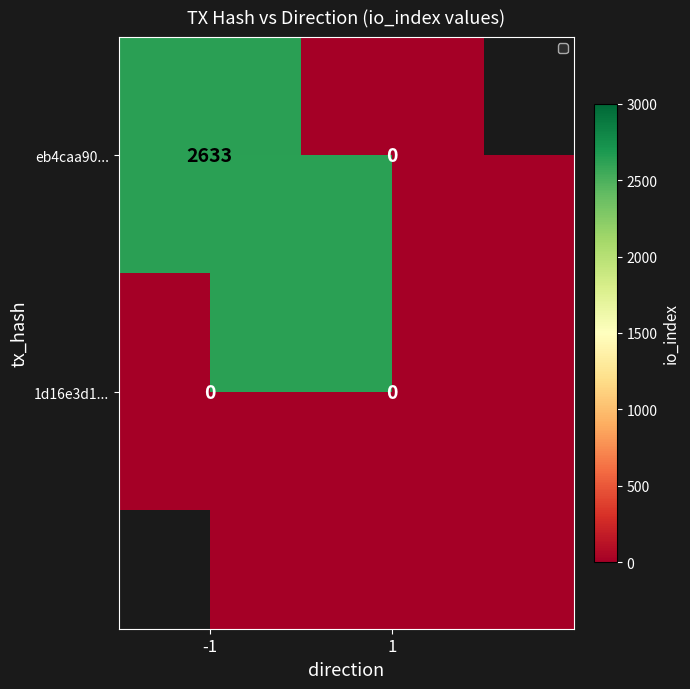

What is the difference between the maximum and minimum values in the eb4caa90... series?

2633